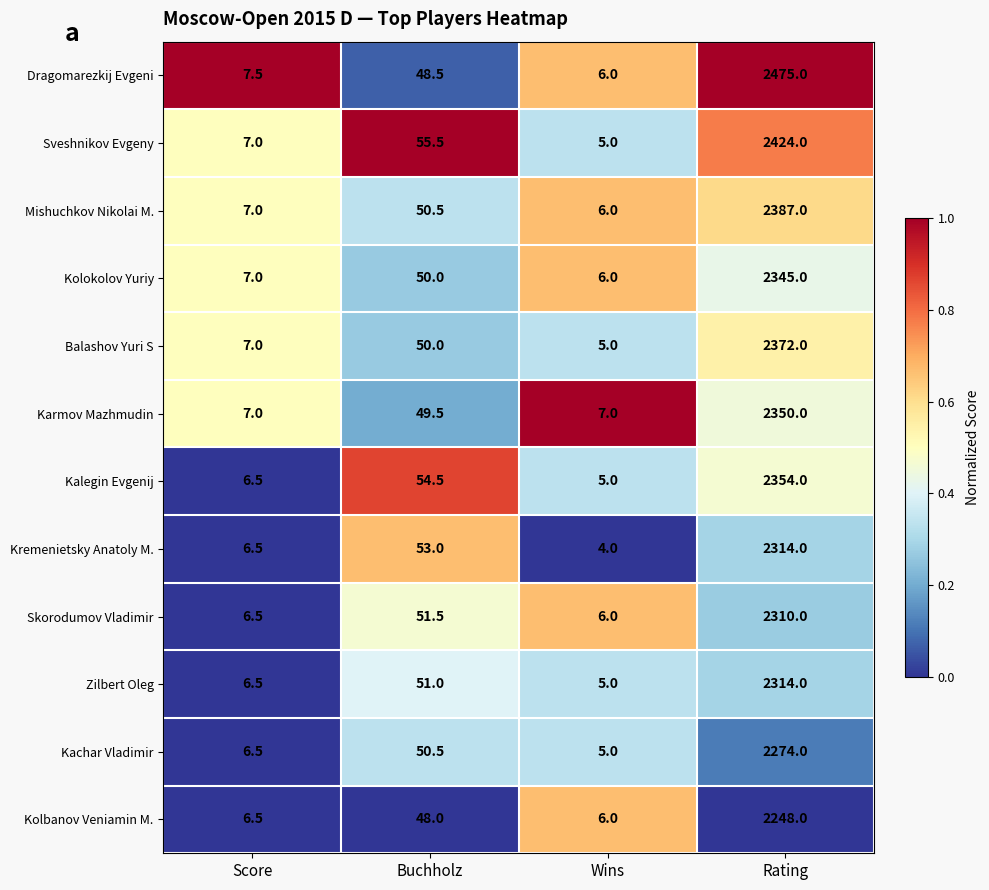

At which label does Dragomarezkij Evgeni reach its minimum?

Wins